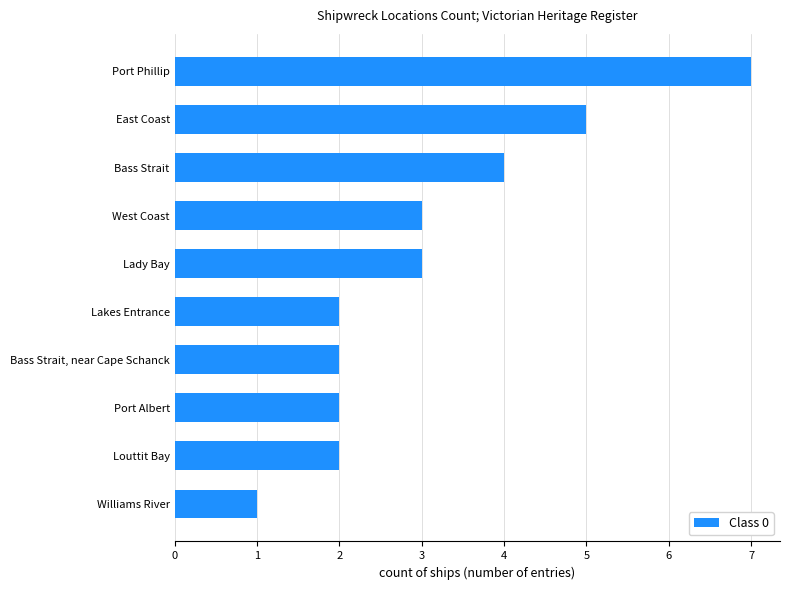

The chart shows a value of 1 at Port Albert. True or false?

False